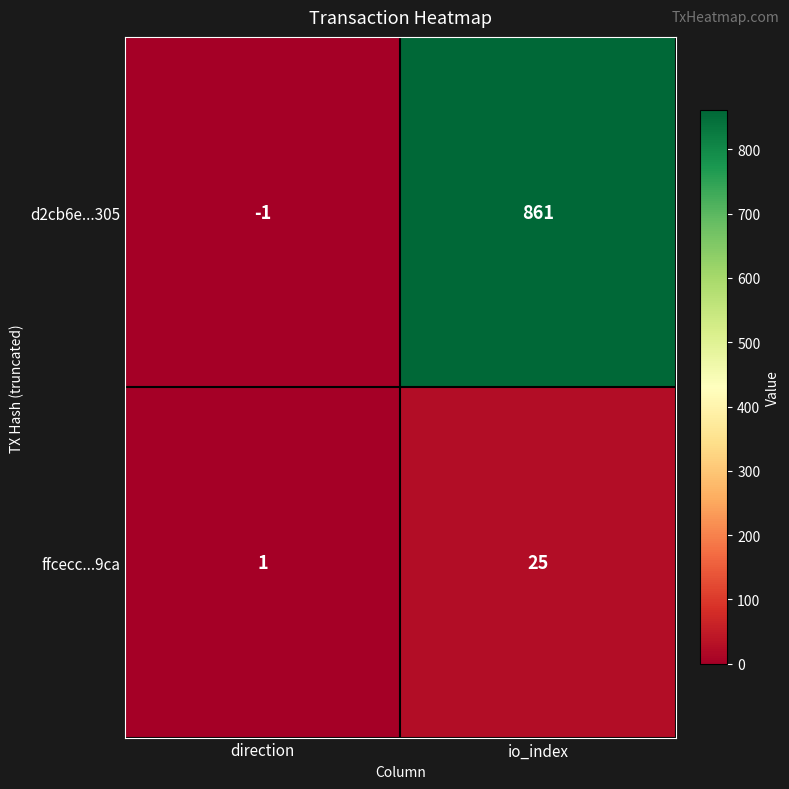

What is the approximate value of d2cb6e...305 at io_index?

861